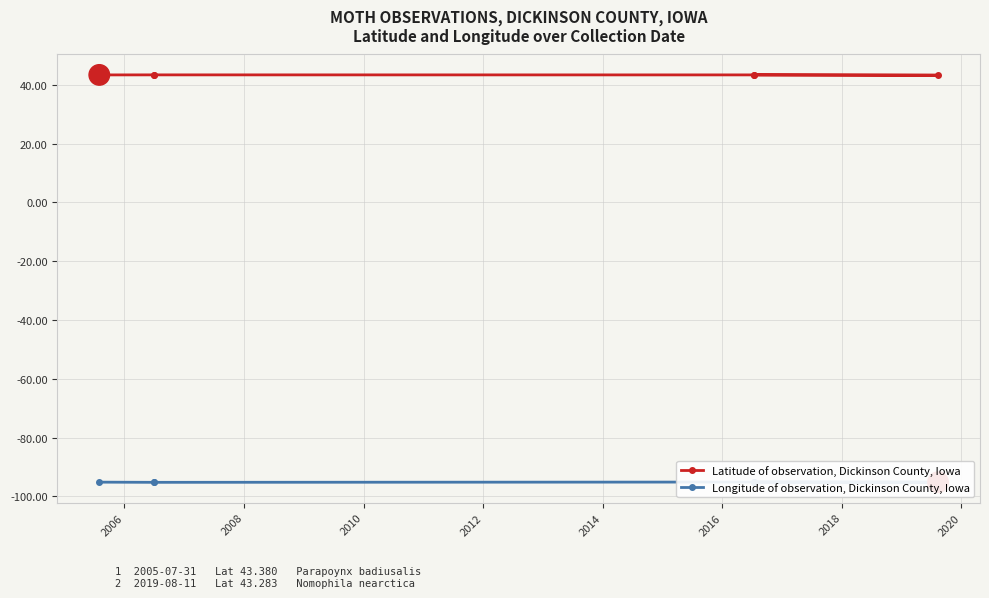

Does the chart display data point markers on the line(s)?

Yes